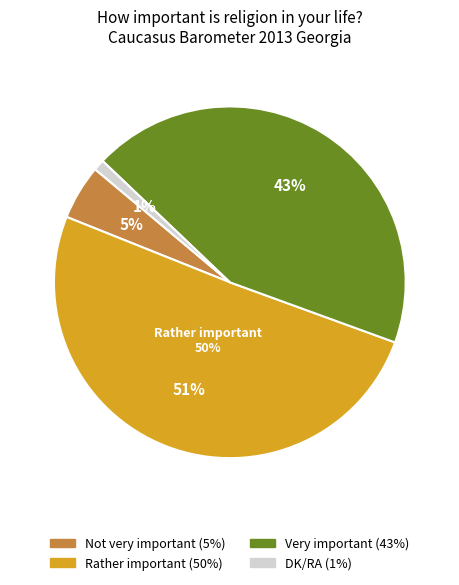

Which slice represents more than half of the pie?

Rather important